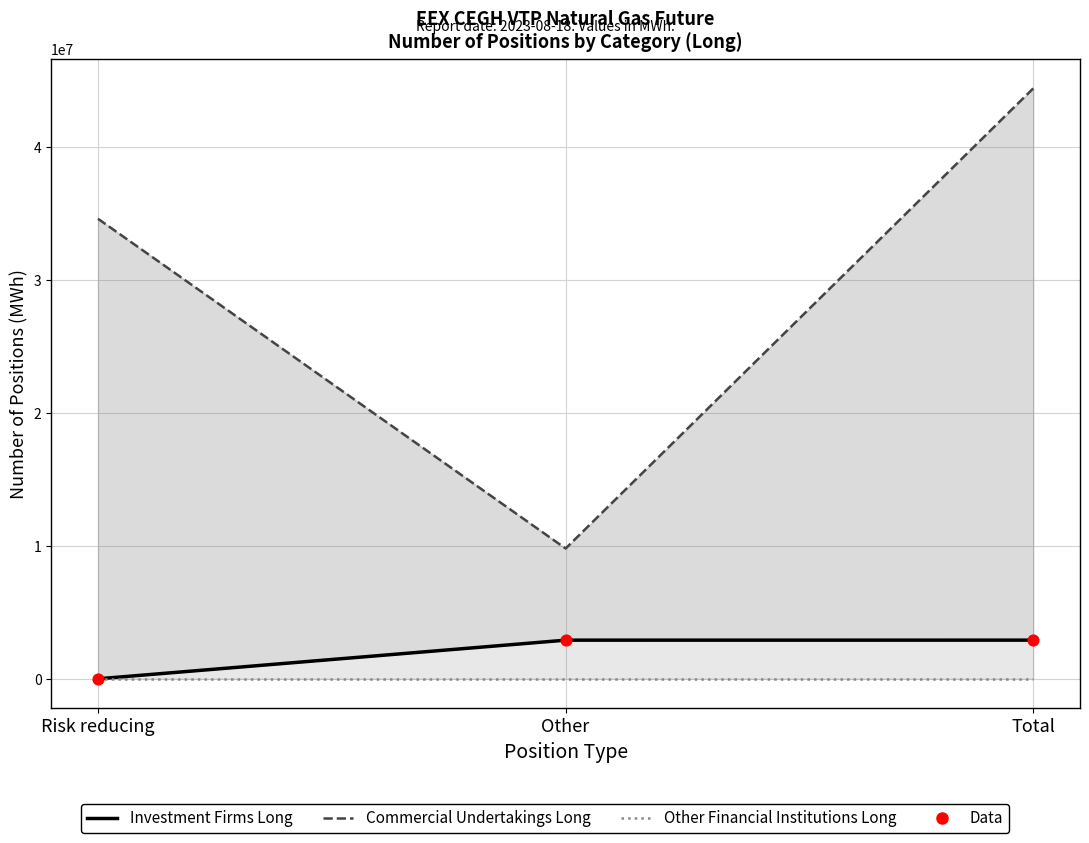

Which series reaches the maximum Y coordinate?

Commercial Undertakings Long